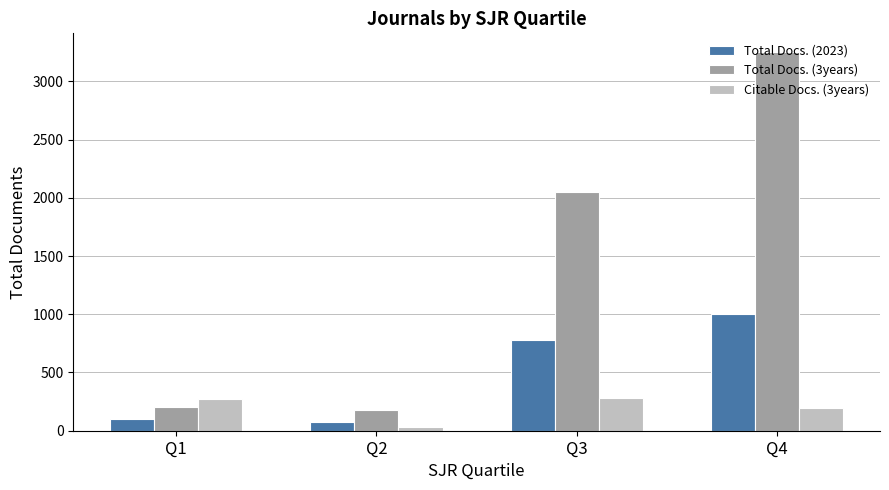

Is the value of Total Docs. (3years) at Q2 greater than the value of Citable Docs. (3years) at Q1?

No